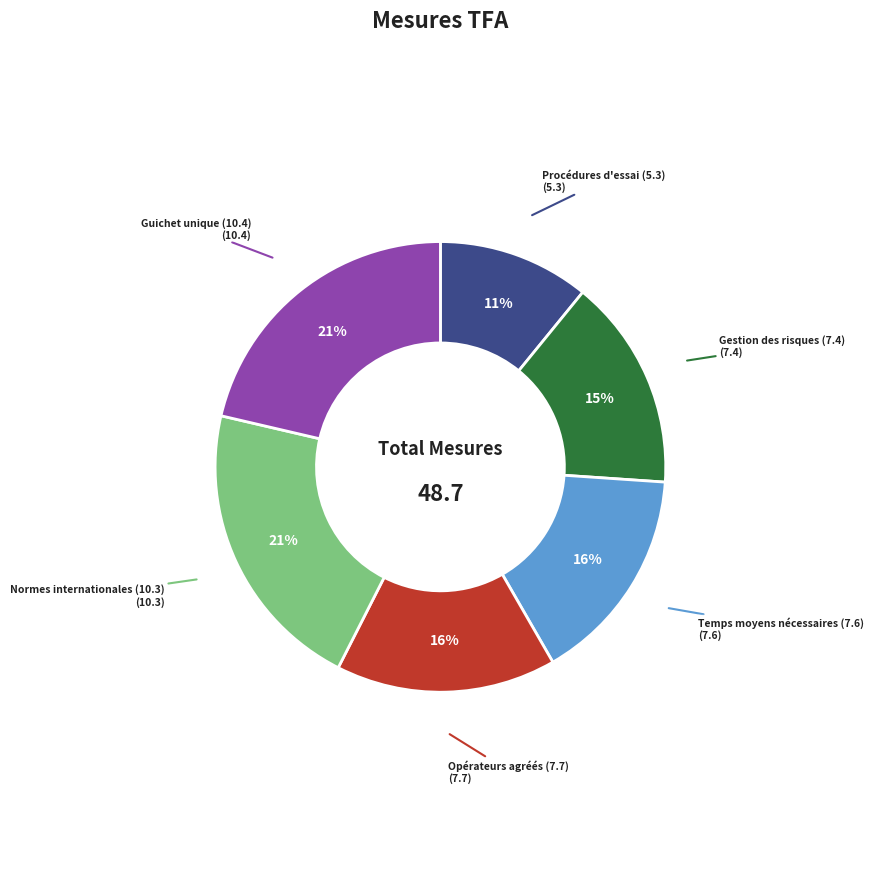

Do Temps moyens nécessaires (7.6) and Procédures d'essai (5.3) together represent more than half of the pie?

No